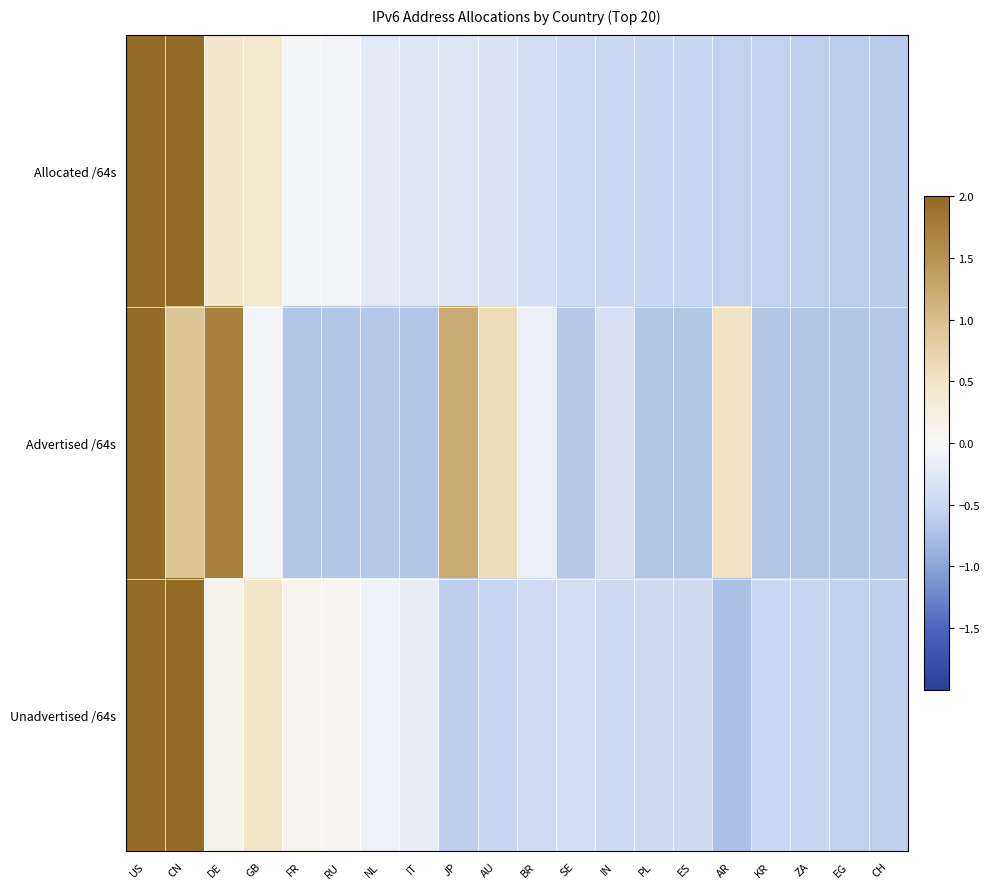

At FR, list the series in order from largest to smallest.

Unadvertised /64s, Allocated /64s, Advertised /64s